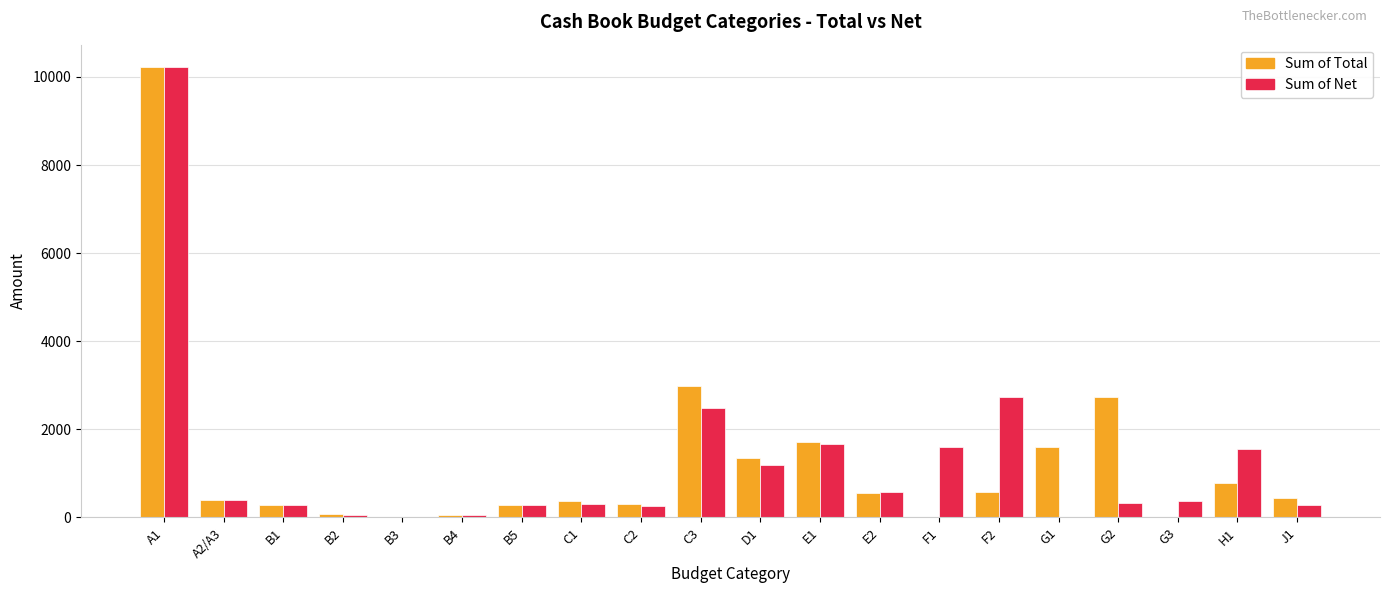

What is the greatest value displayed?

10222.6